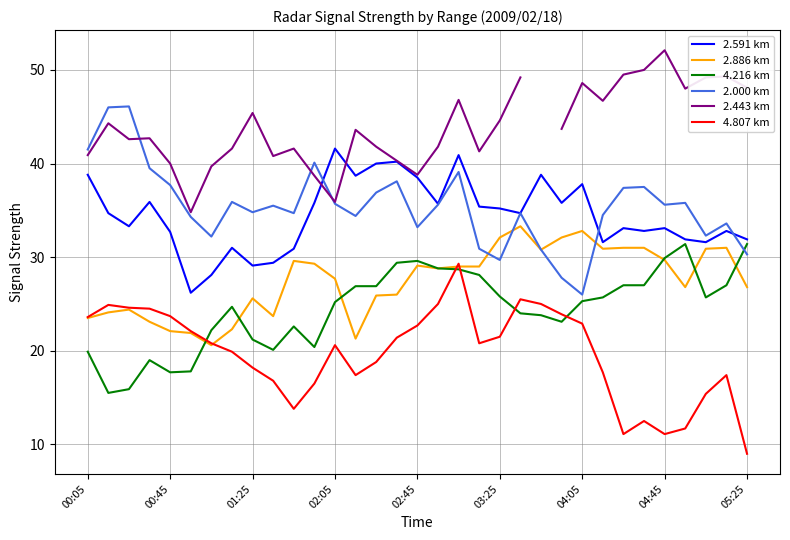

How many interior local valleys does the 4.216 km series have?

6